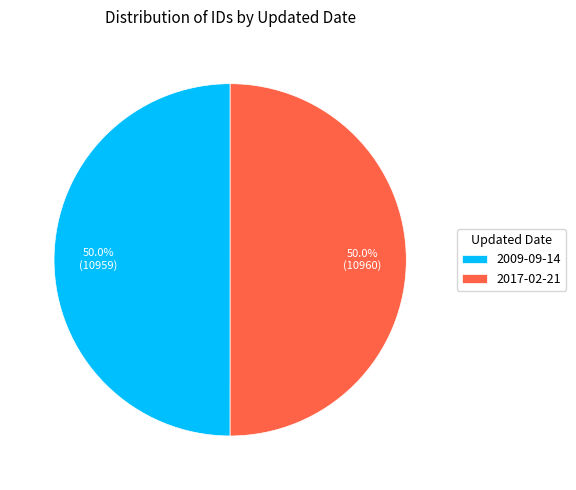

Combined, what portion of the pie is 2009-09-14 and 2017-02-21?

100.0%